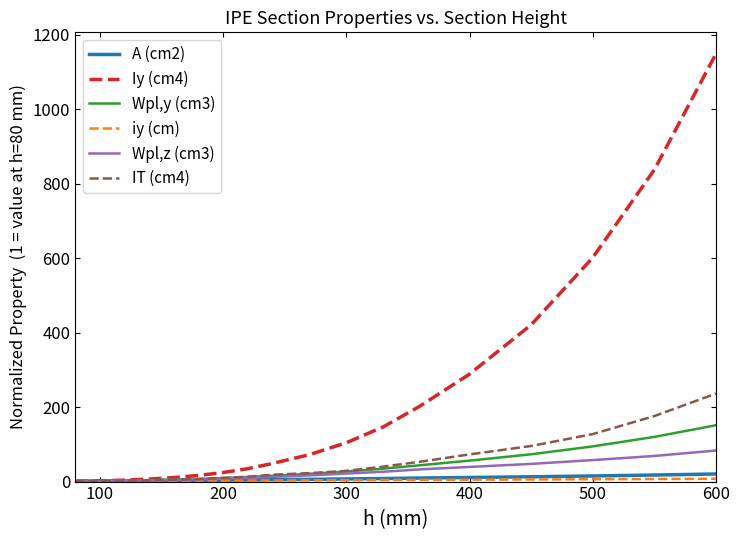

Which series has the largest range (max minus min)?

Iy (cm4)